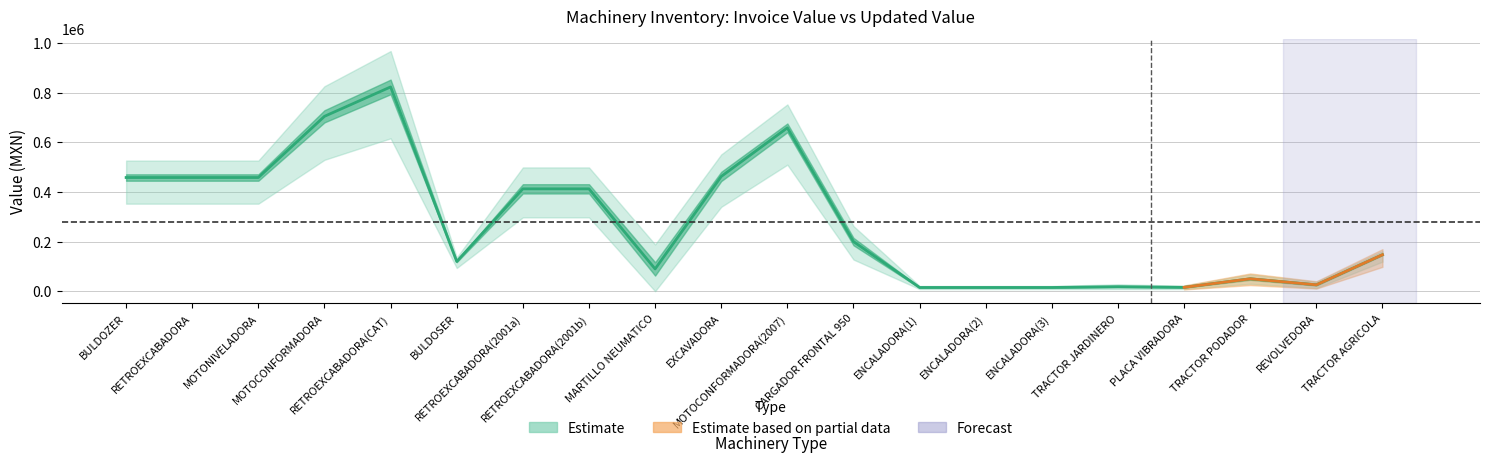

Does the chart display data point markers on the line(s)?

No